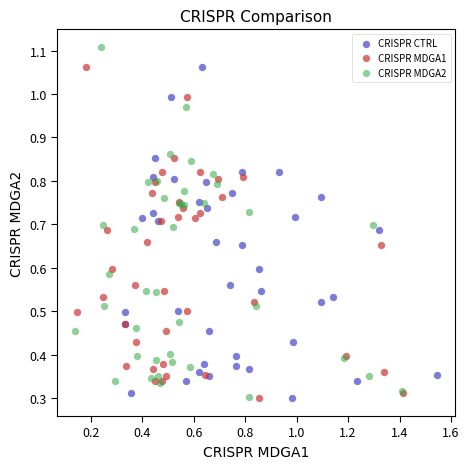

Which series reaches the maximum Y coordinate?

CRISPR MDGA2